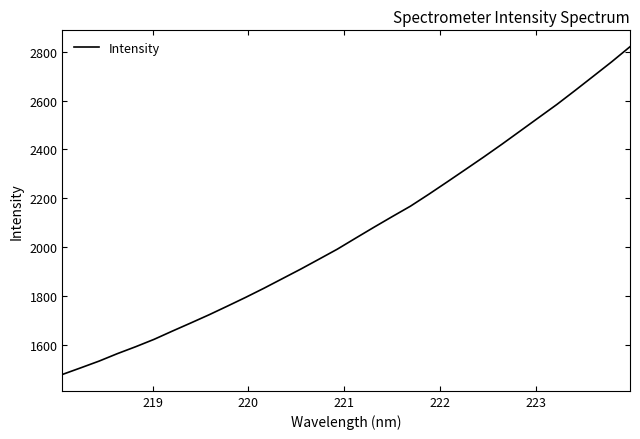

What is the maximum value shown in the chart?

2820.7